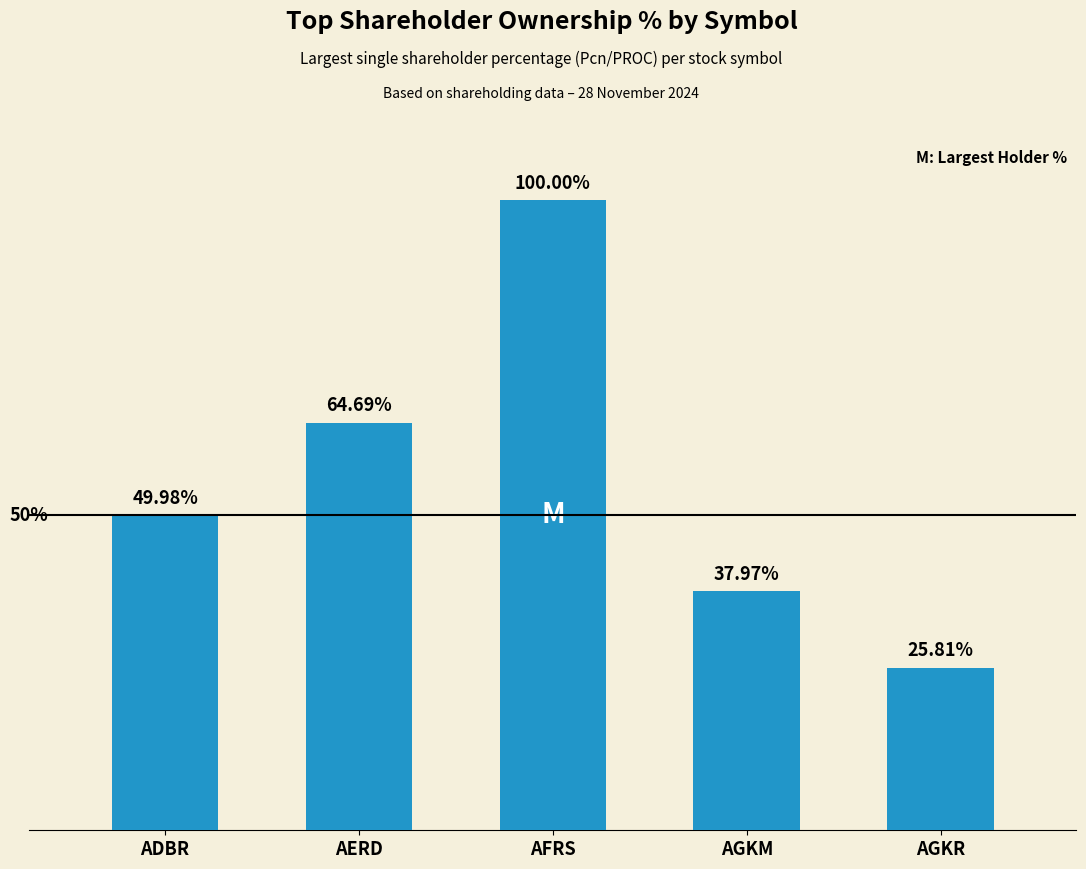

At which category does the chart reach its peak across all series?

AFRS